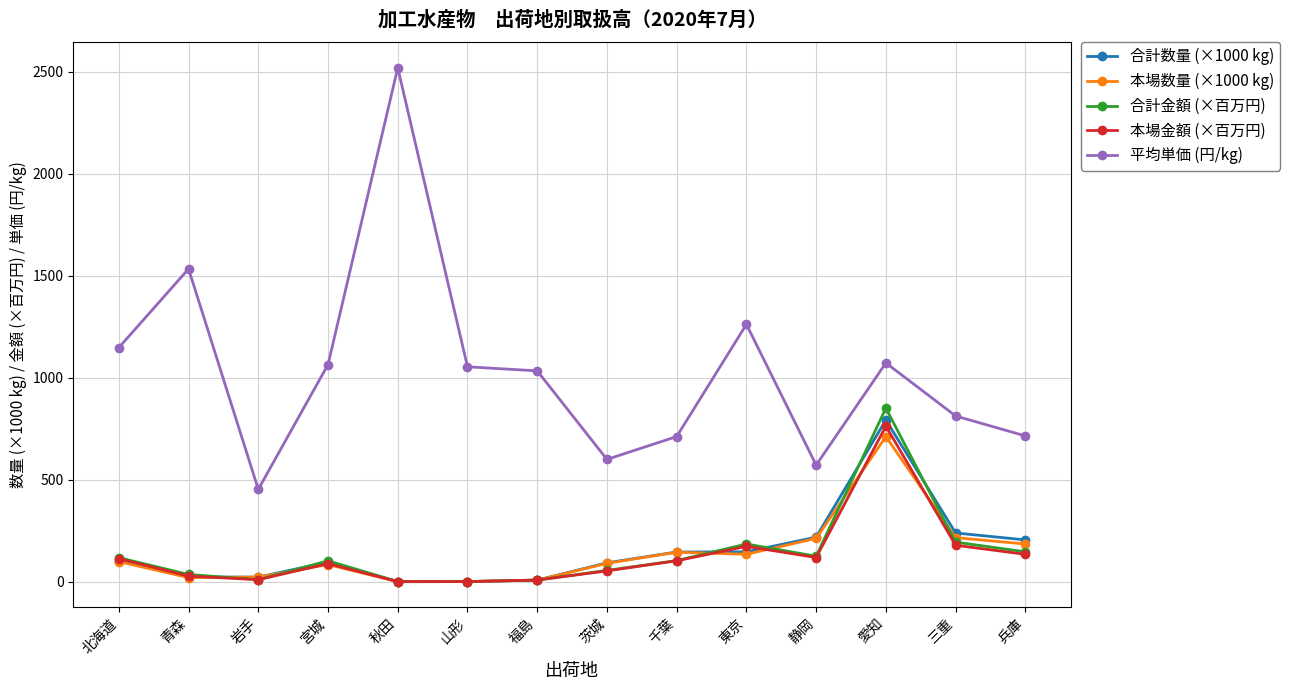

At which category does 平均単価 (円/kg) reach its first local peak?

青森